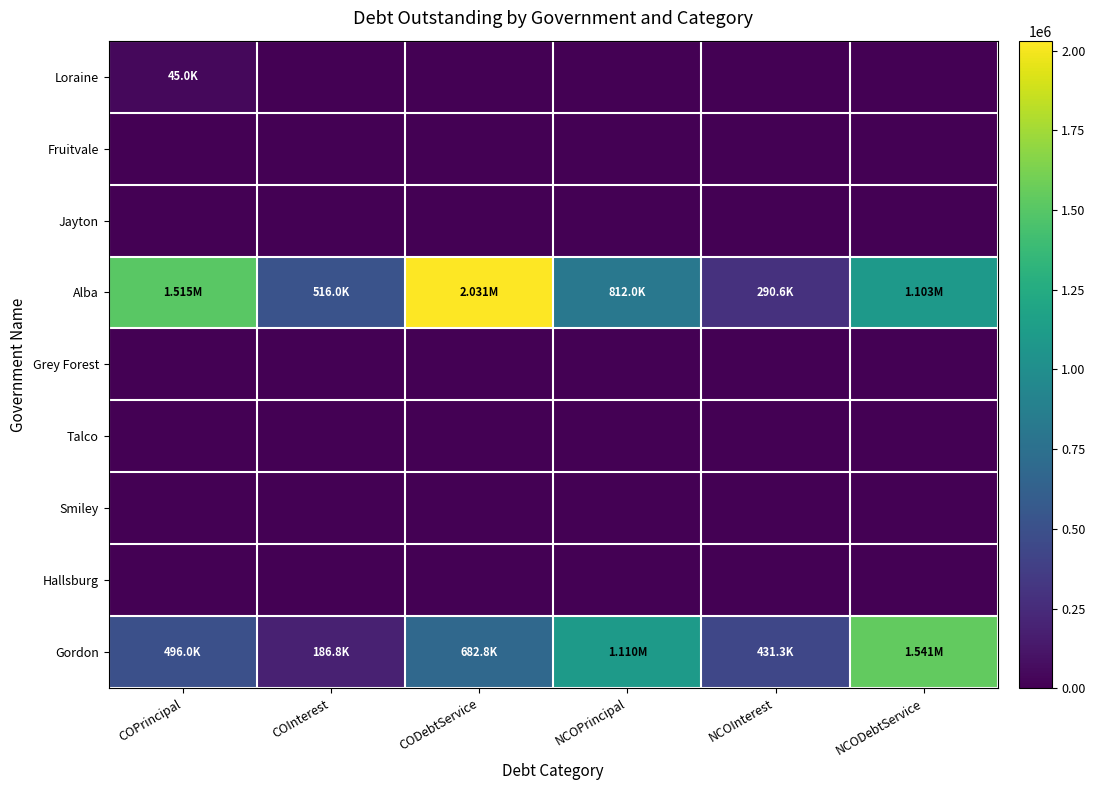

Which series changed the most between COPrincipal and NCOPrincipal?

Alba